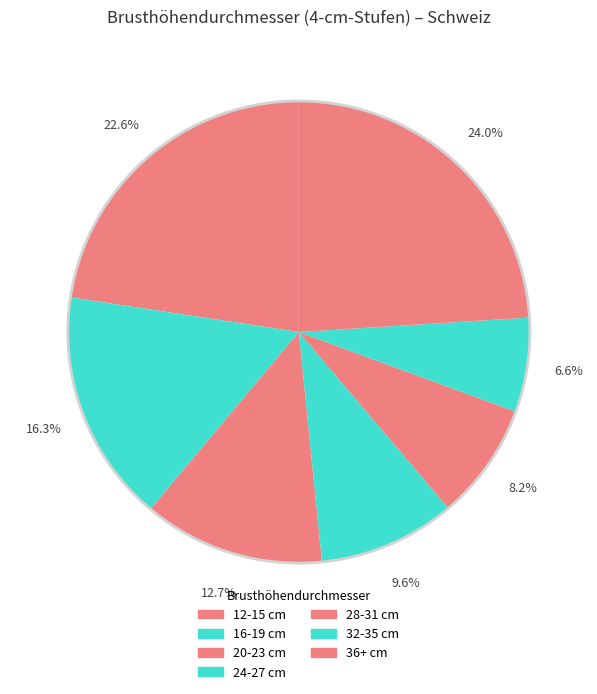

How many slices are in this pie chart?

7